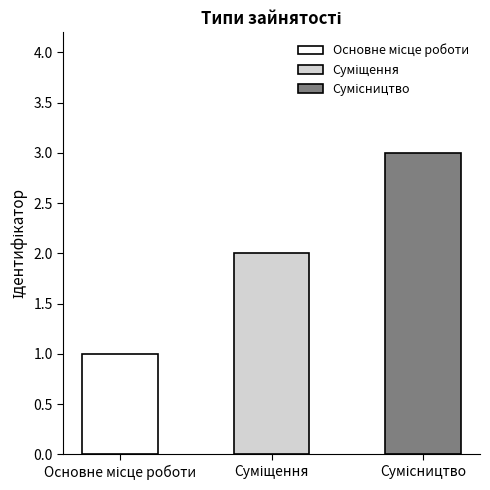

What is the value of the 2nd bar from the left?

2